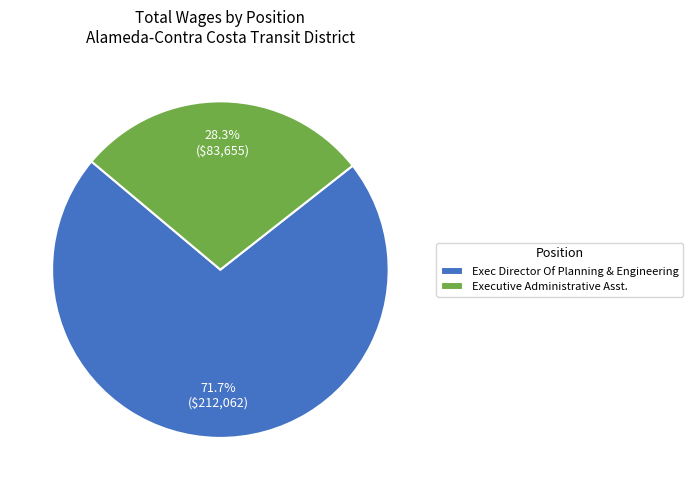

Between Exec Director Of Planning & Engineering and Executive Administrative Asst., which is larger?

Exec Director Of Planning & Engineering